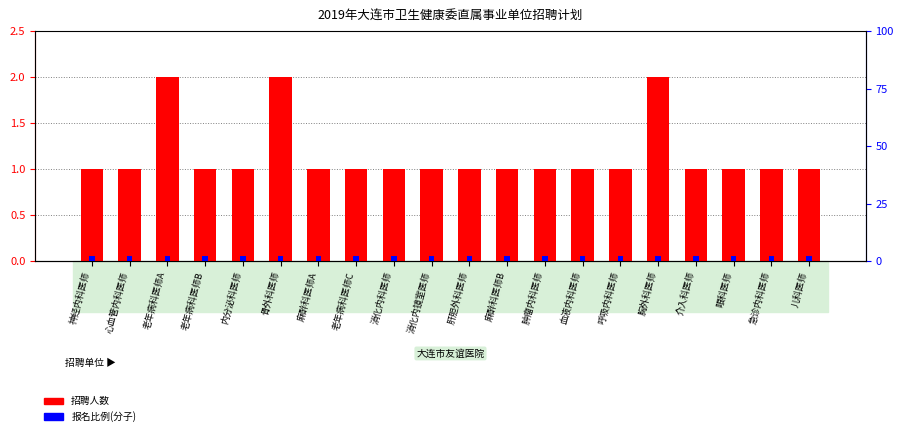

Rank the series by their average value, from highest to lowest.

报名比例(分子), 招聘人数